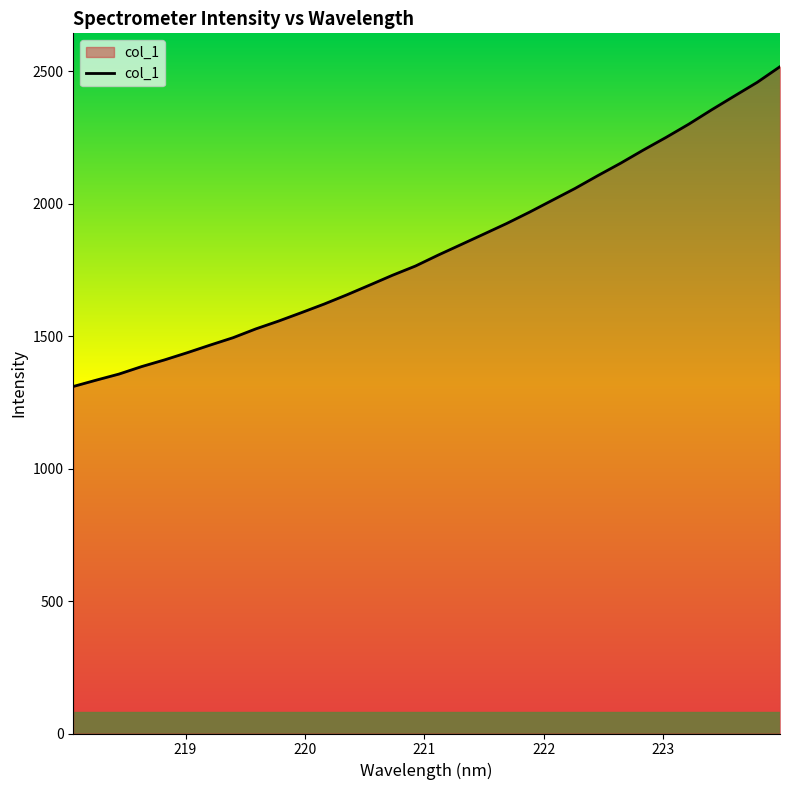

What is the smallest value displayed?

1310.3